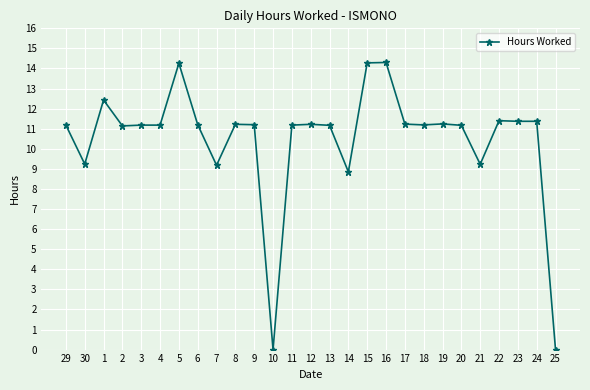

At which category does the data reach its first local valley?

30